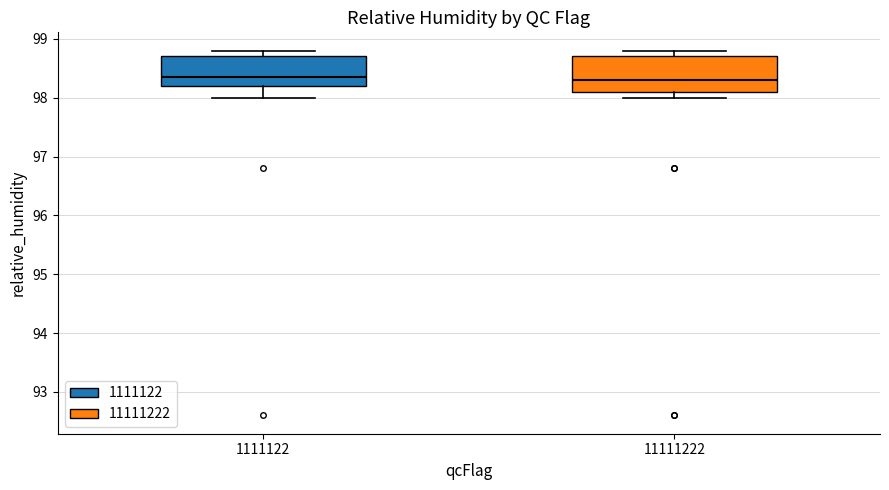

Reading left to right, read every box against the y-axis: the position of its median line, the range the box covers, and the ends of its whiskers. The values are not printed on the chart, so give them approximately, as read against the axis.

1111122: median 98.4, box 98.2 to 98.7, whiskers 98.0 to 98.8
11111222: median 98.3, box 98.1 to 98.7, whiskers 98.0 to 98.8